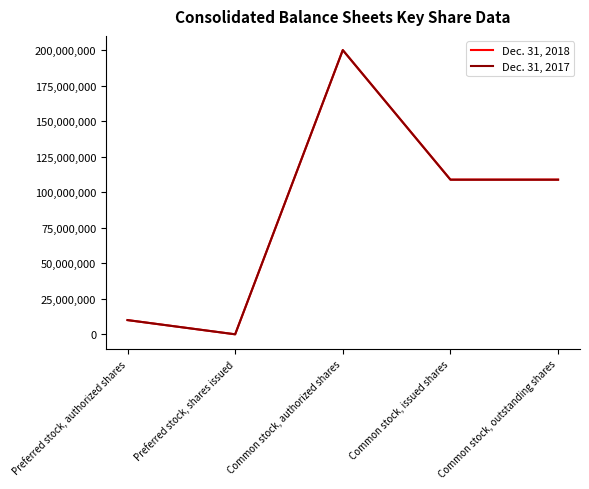

List the series in order of their overall mean, lowest first.

Dec. 31, 2017, Dec. 31, 2018